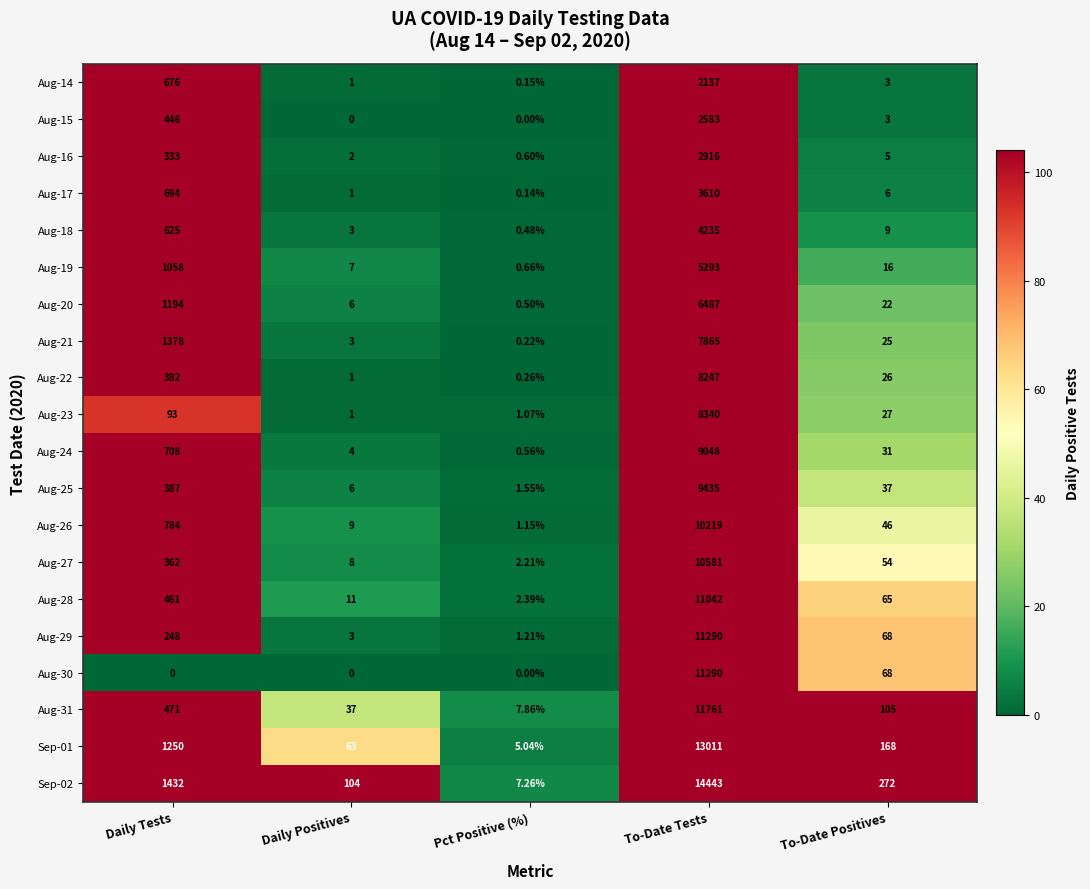

Which category has the highest value in the Aug-22 series?

To-Date Tests